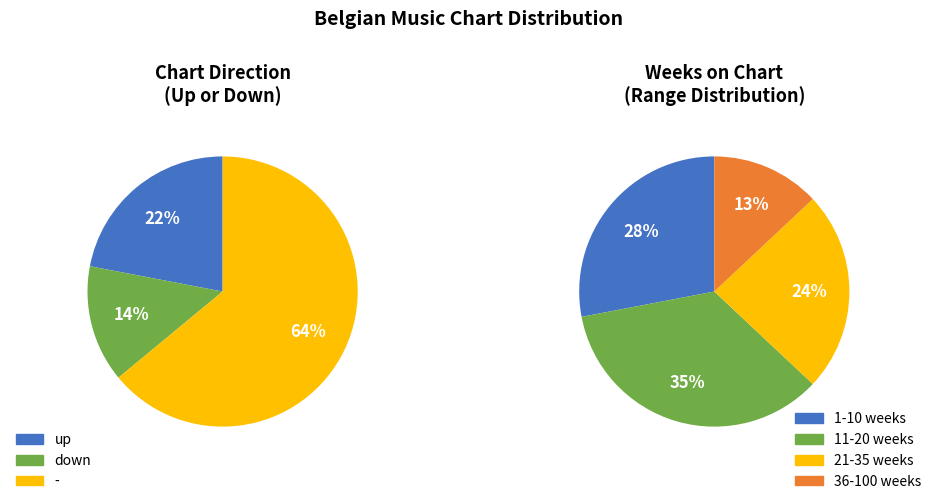

To the nearest percent, what portion does - represent?

64%